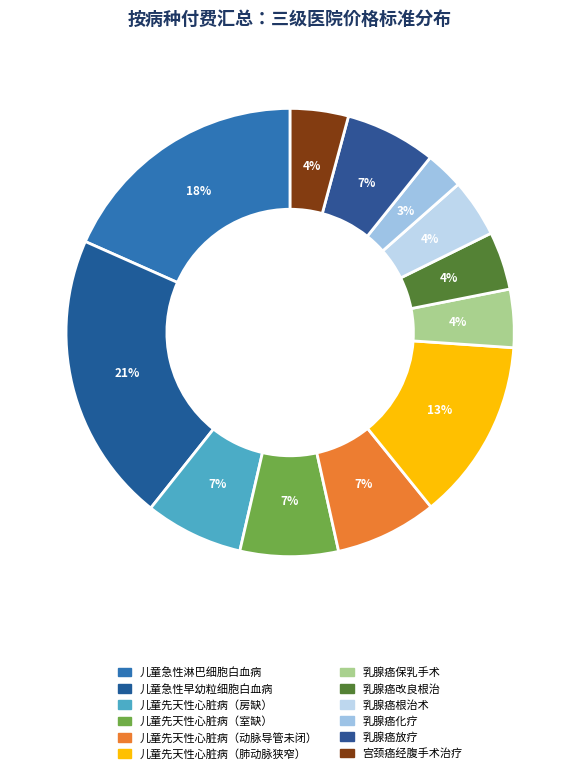

What percentage is the 宫颈癌经腹手术治疗 slice, to the nearest percent?

4%